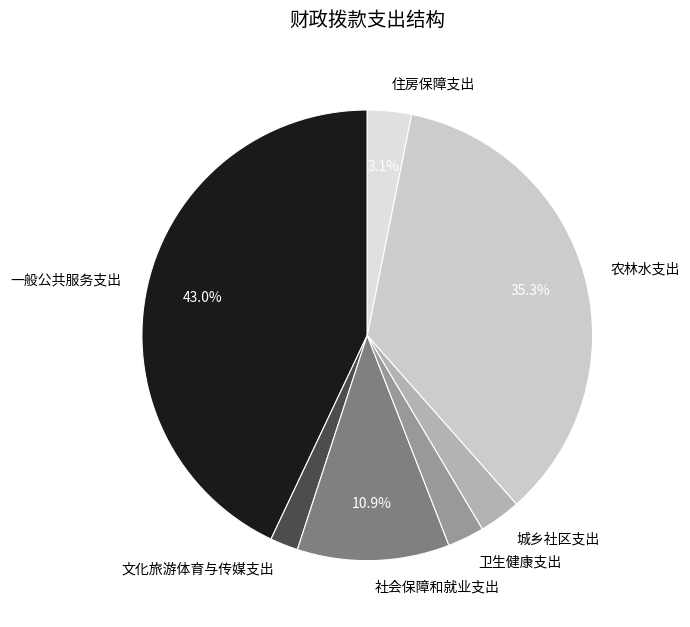

Does any single category account for the majority?

No